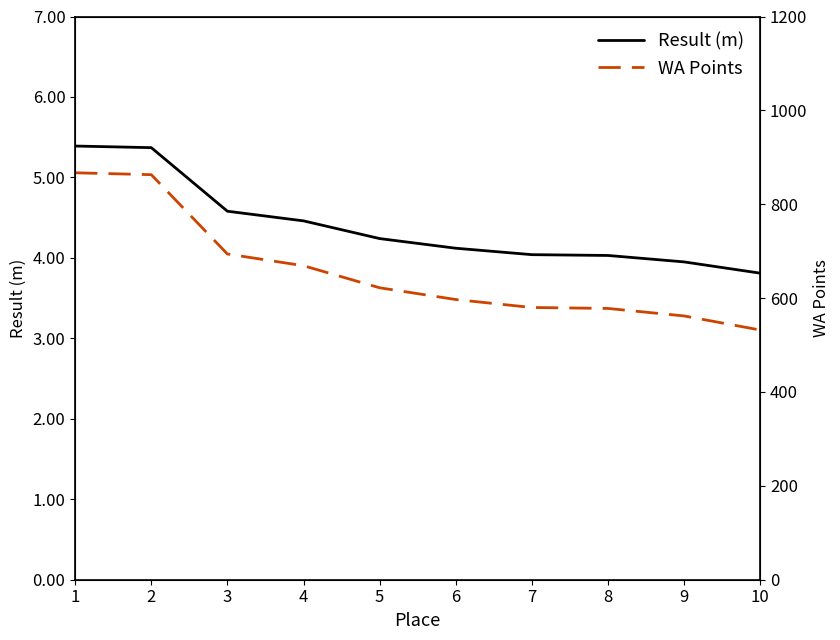

What is the maximum value for Result (m)?

5.4